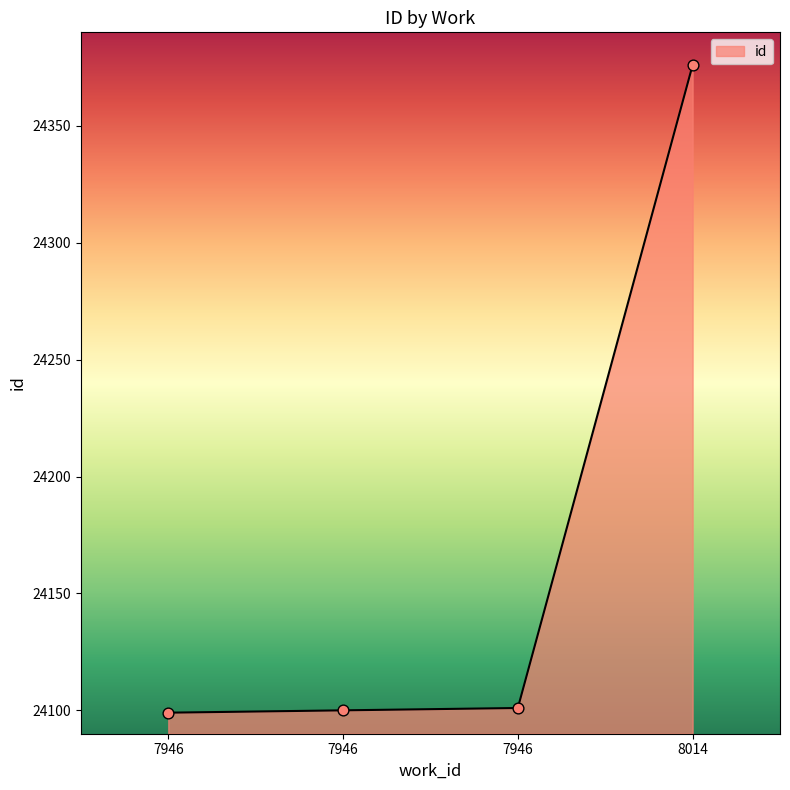

How many lines are shown in the chart?

1